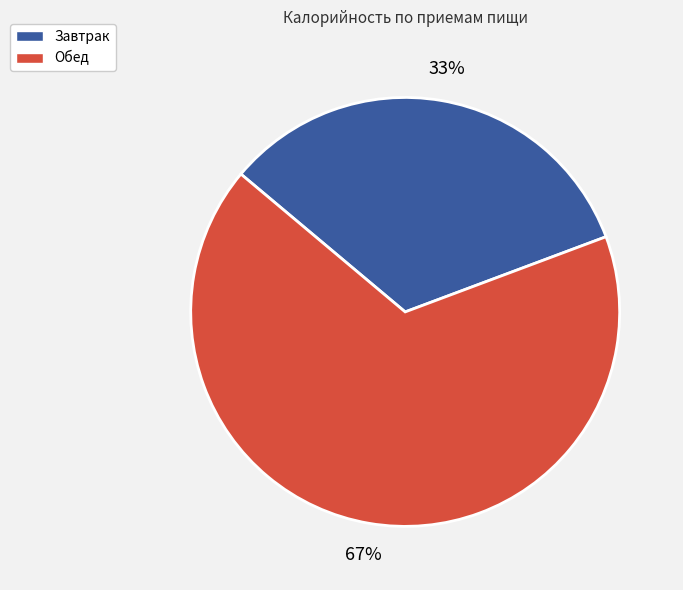

Is it true that Обед is 79% of the pie?

False